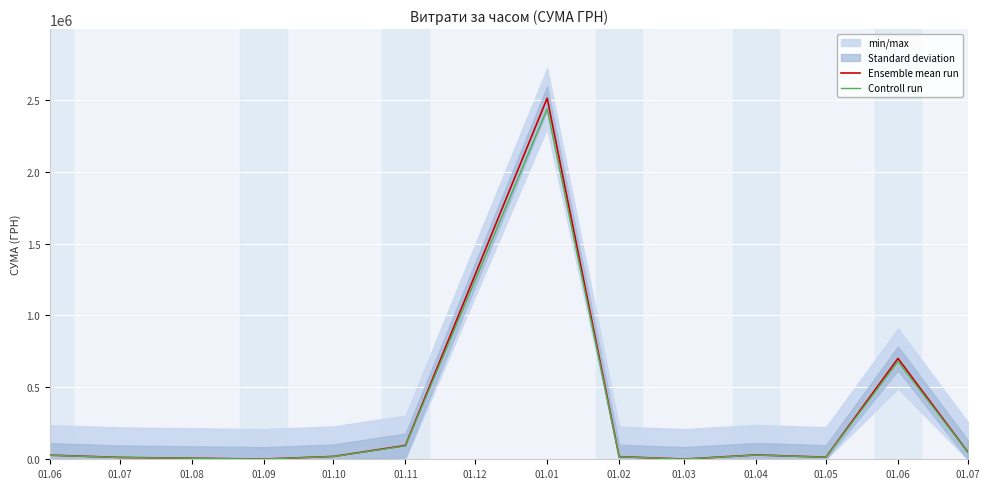

What position from the left is 01.01?

8